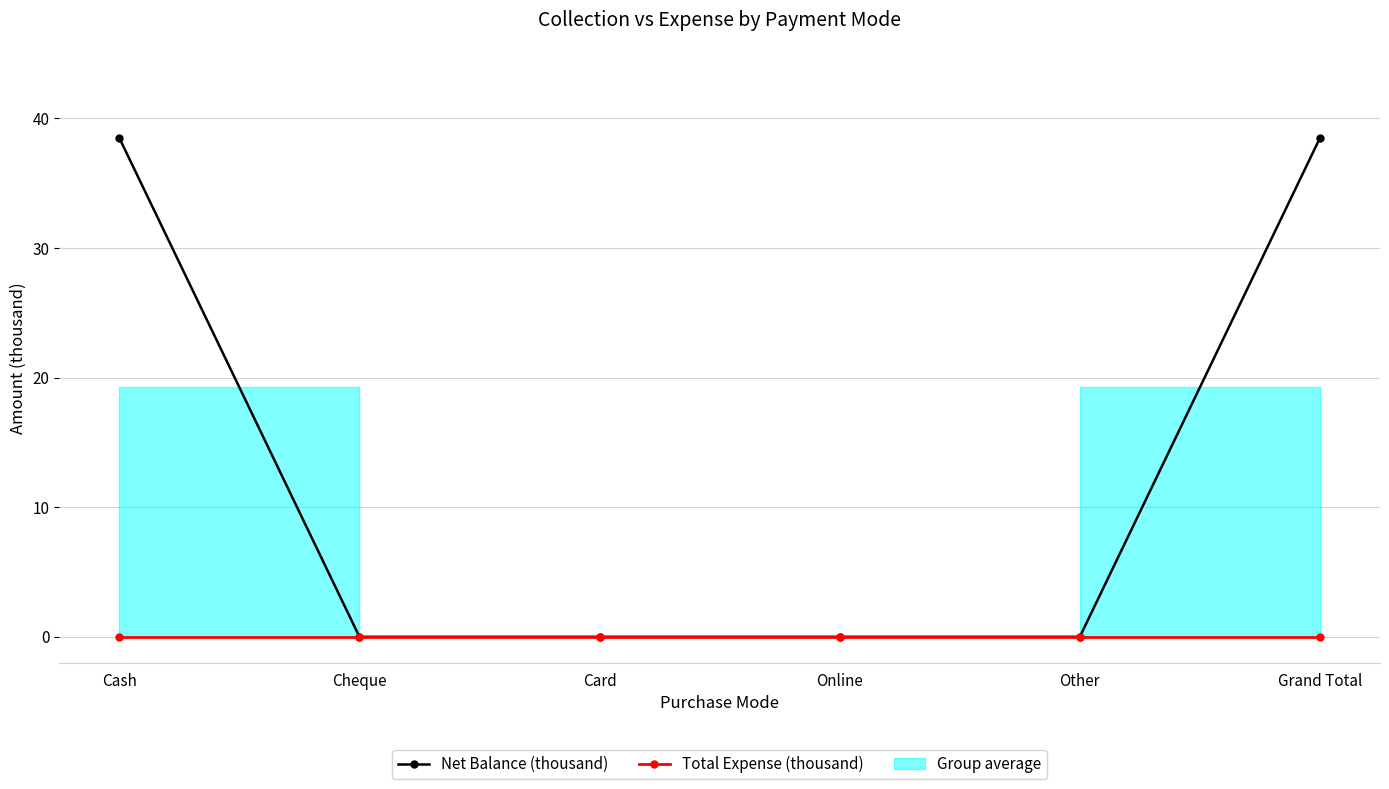

True or false: Net Balance (thousand) and Total Expense (thousand) cross at least once.

False